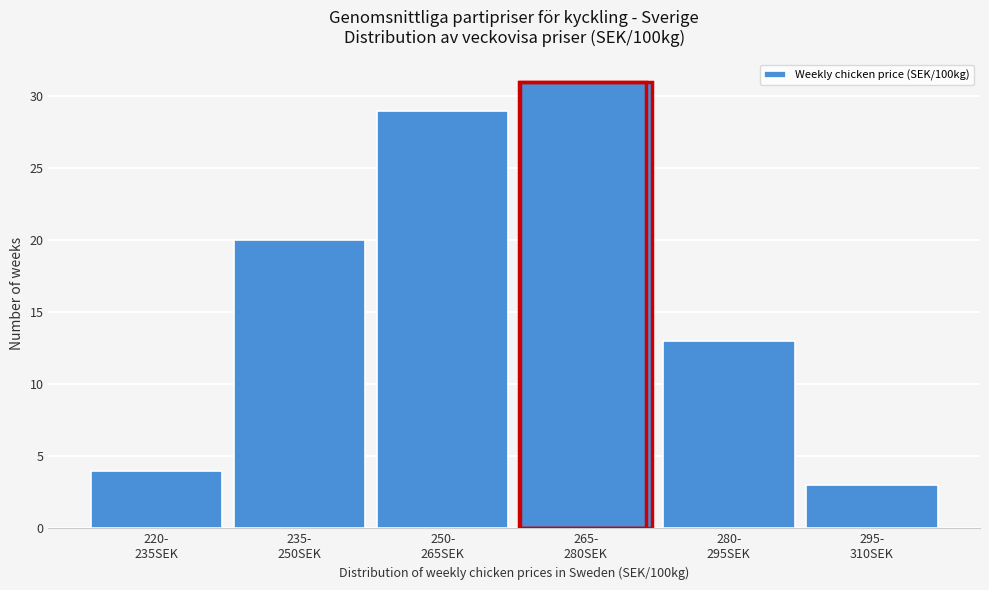

Reading left to right, transcribe all the data shown in this chart.

4	20	29	31	13	3